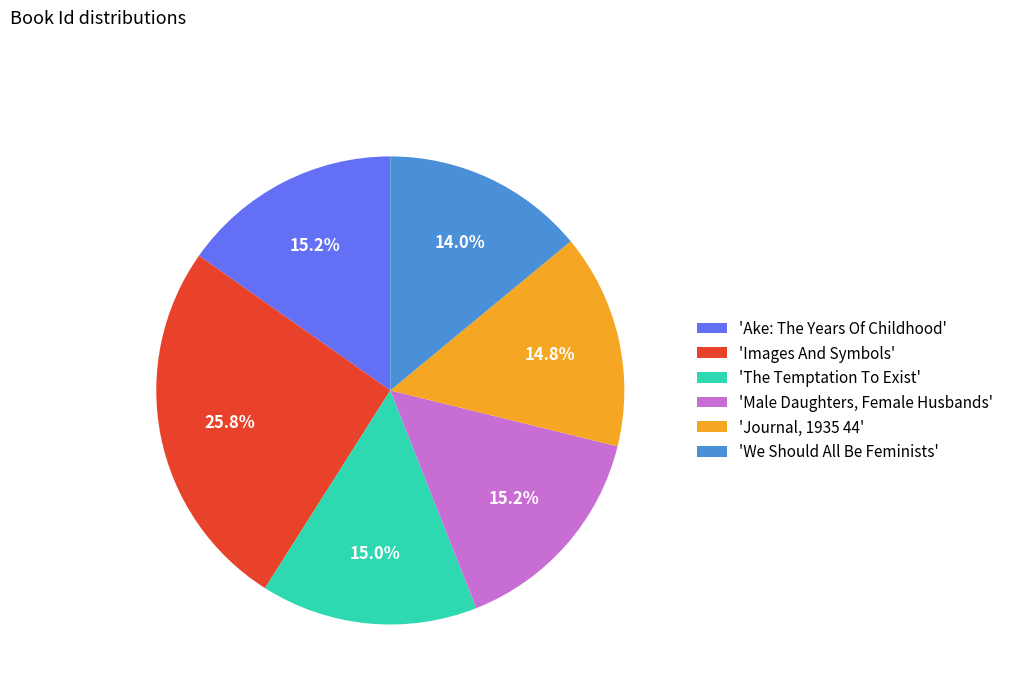

Is there any slice that represents more than half of the pie?

No